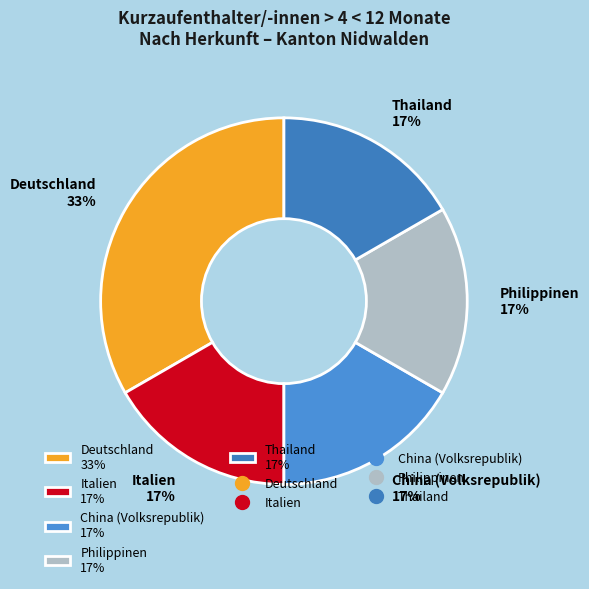

Which has a higher value, Deutschland 33% or Thailand 17%?

Deutschland 33%